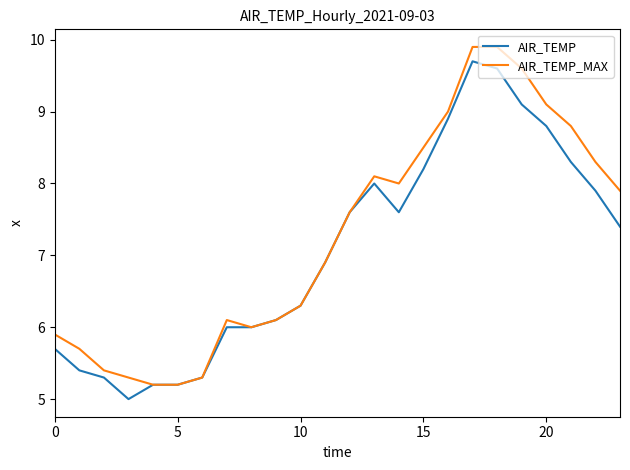

What is the sum of all AIR_TEMP_MAX values?

174.1